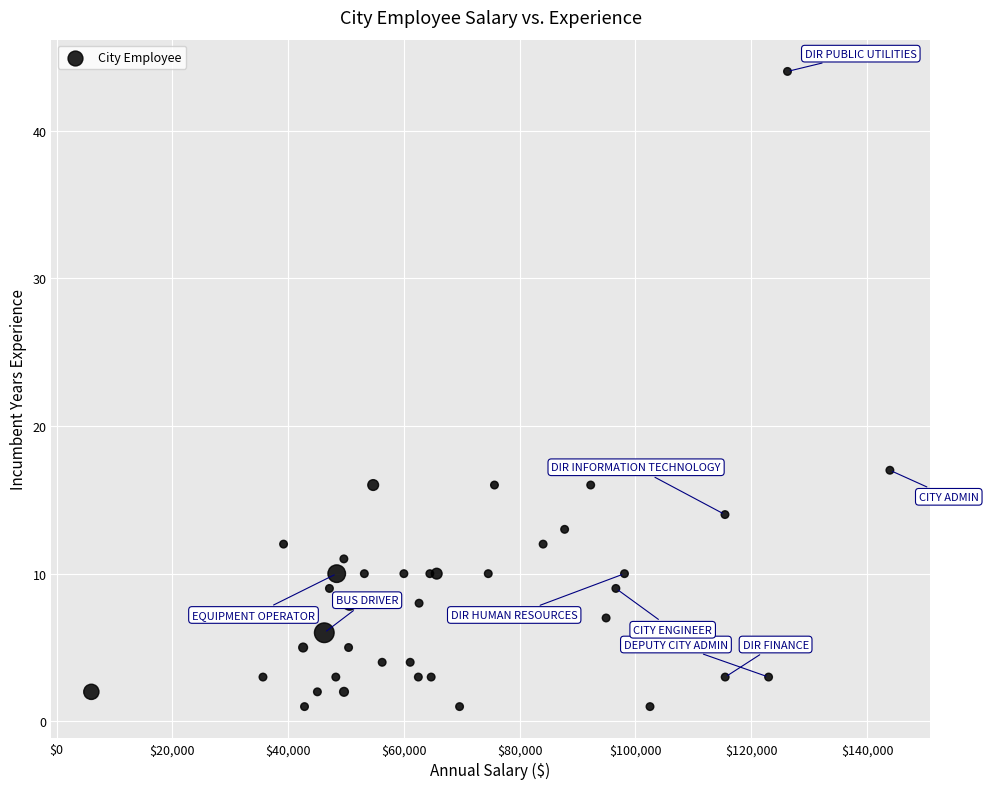

What Y value in the scatter plot is closest to 22?

17